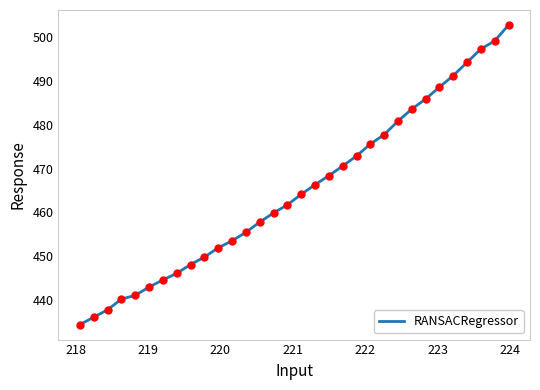

What is the greatest value displayed?

502.8